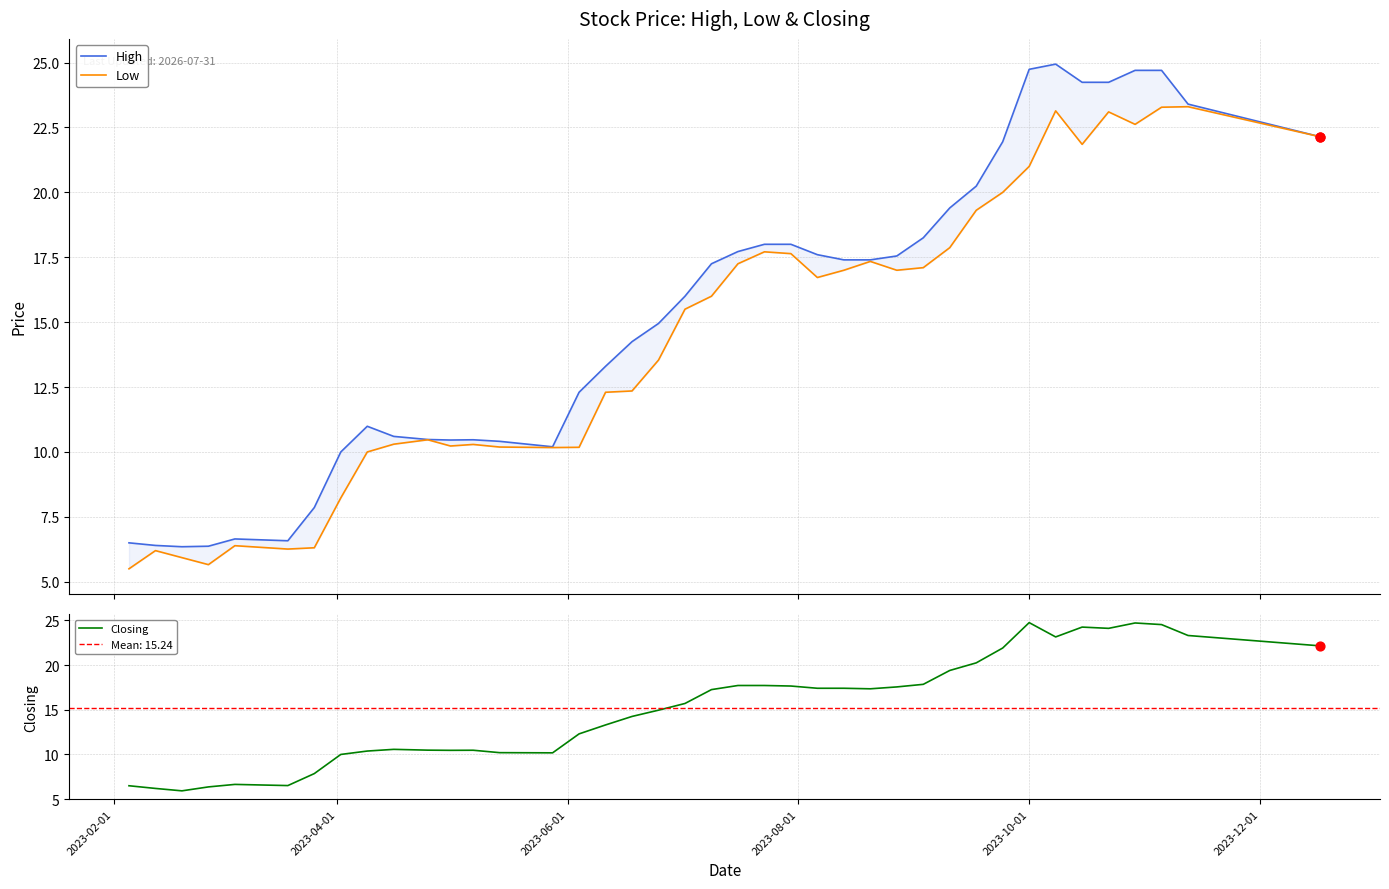

What are all the series names shown in the legend?

High, Low, Closing